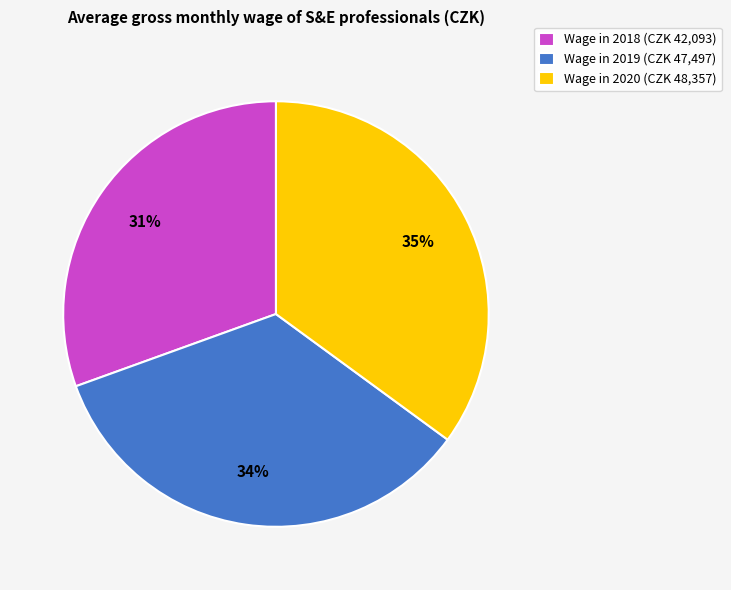

How many slices are in this pie chart?

3